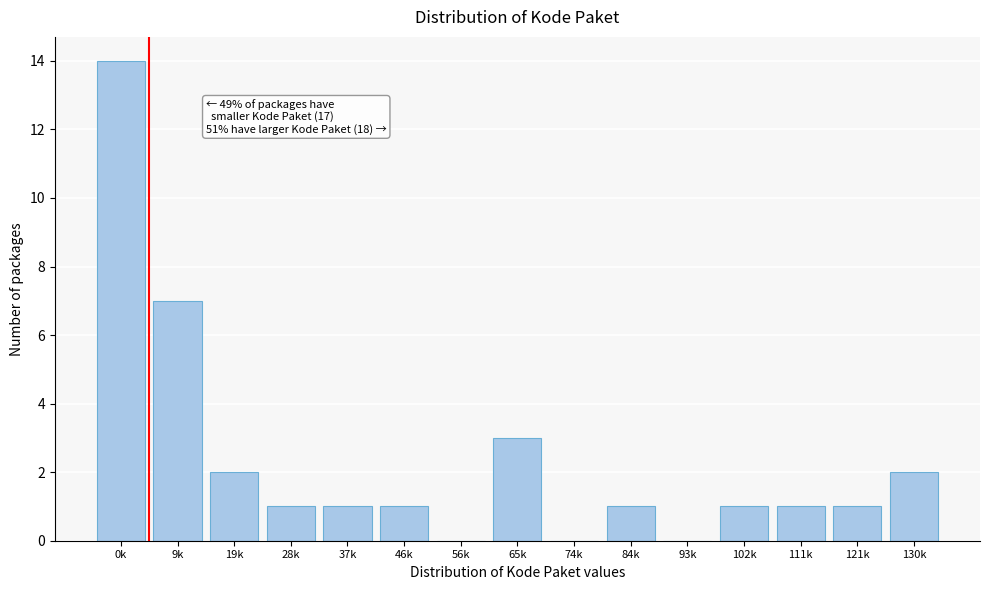

Reading left to right, what are all the values shown in this chart?

0k=14	9k=7	19k=2	28k=1	37k=1	46k=1	56k=0	65k=3	74k=0	84k=1	93k=0	102k=1	111k=1	121k=1	130k=2